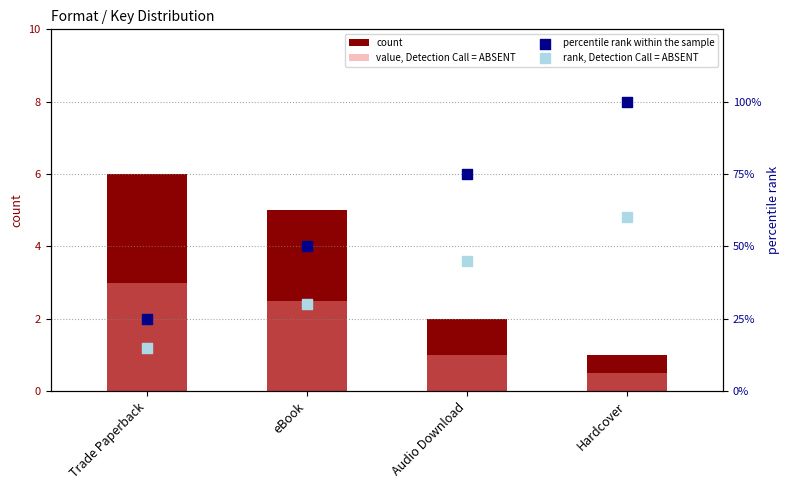

Which series reaches the minimum Y coordinate?

value, Detection Call = ABSENT